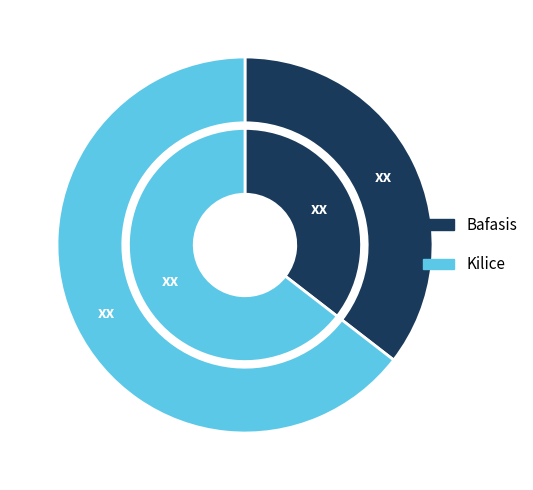

Combined, do Kilice and Bafasis account for over 50%?

Yes